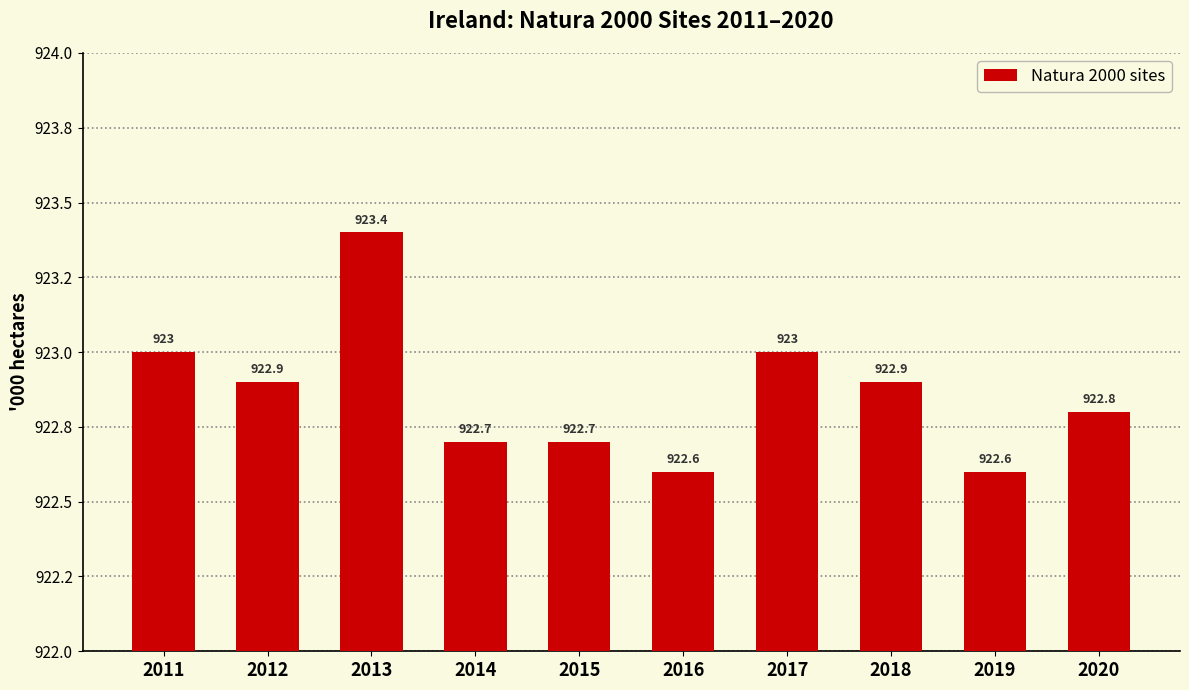

What is the value of the 10th bar from the left?

922.8